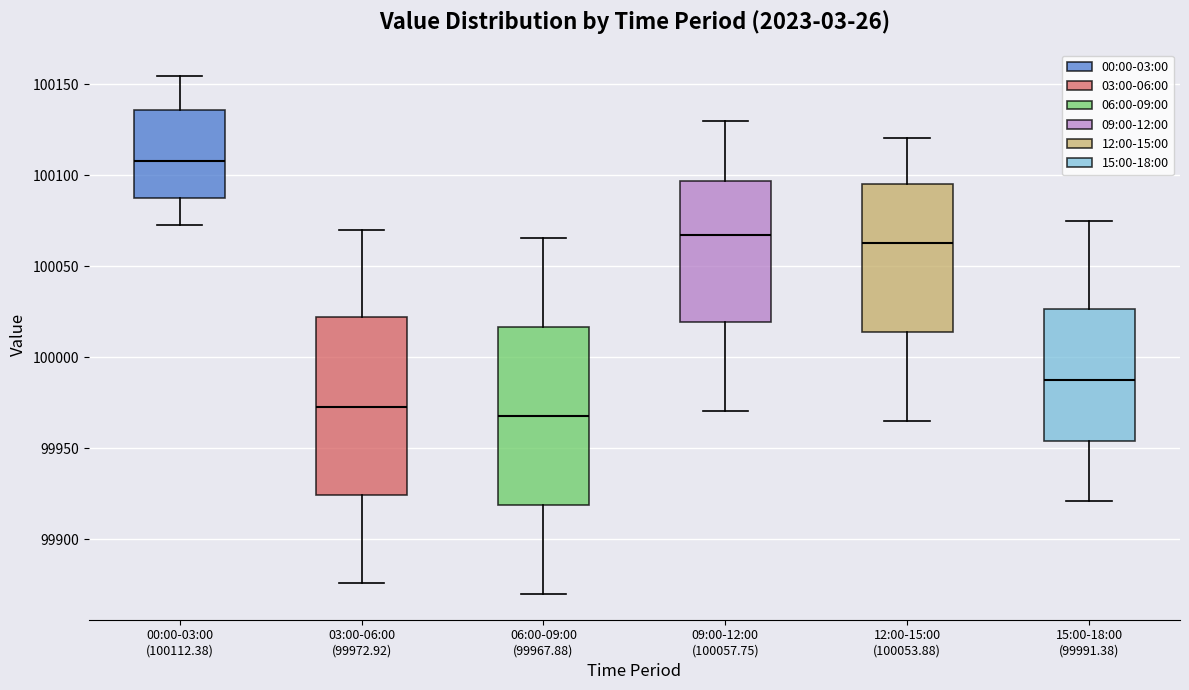

Reading left to right, transcribe this box plot: for each box, give where its median line is, the range the box spans, and where its two whiskers end, as read against the y-axis. The values are not printed on the chart, so give them approximately, as read against the axis.

00:00-03:00 (100112.38): median 100110, box 100090 to 100135, whiskers 100075 to 100155
03:00-06:00 (99972.92): median 99975, box 99925 to 100020, whiskers 99875 to 100070
06:00-09:00 (99967.88): median 99970, box 99920 to 100015, whiskers 99870 to 100065
09:00-12:00 (100057.75): median 100070, box 100020 to 100095, whiskers 99970 to 100130
12:00-15:00 (100053.88): median 100065, box 100015 to 100095, whiskers 99965 to 100120
15:00-18:00 (99991.38): median 99990, box 99955 to 100025, whiskers 99920 to 100075